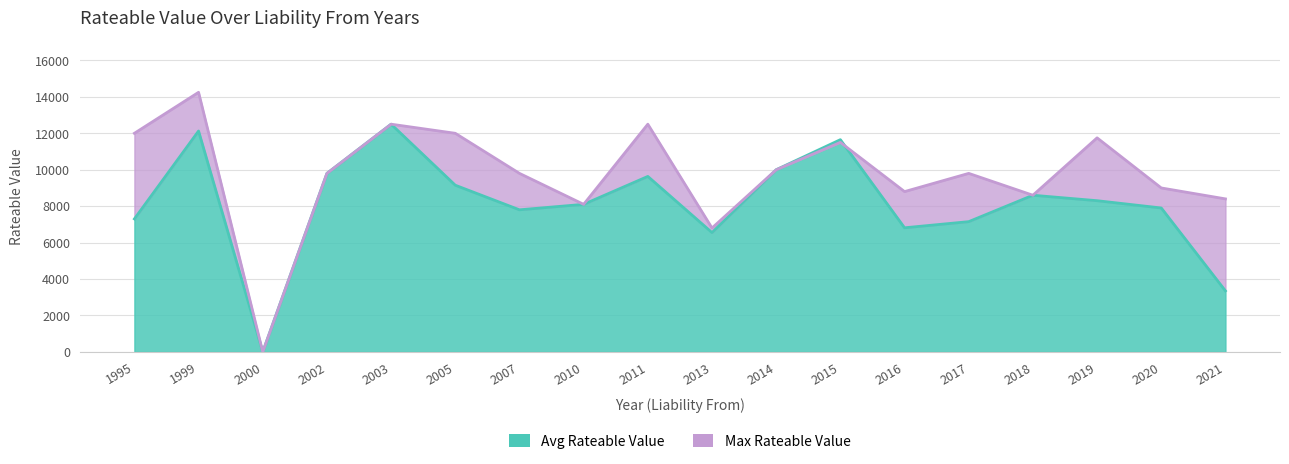

What is the average value of the Max Rateable Value series?

9756